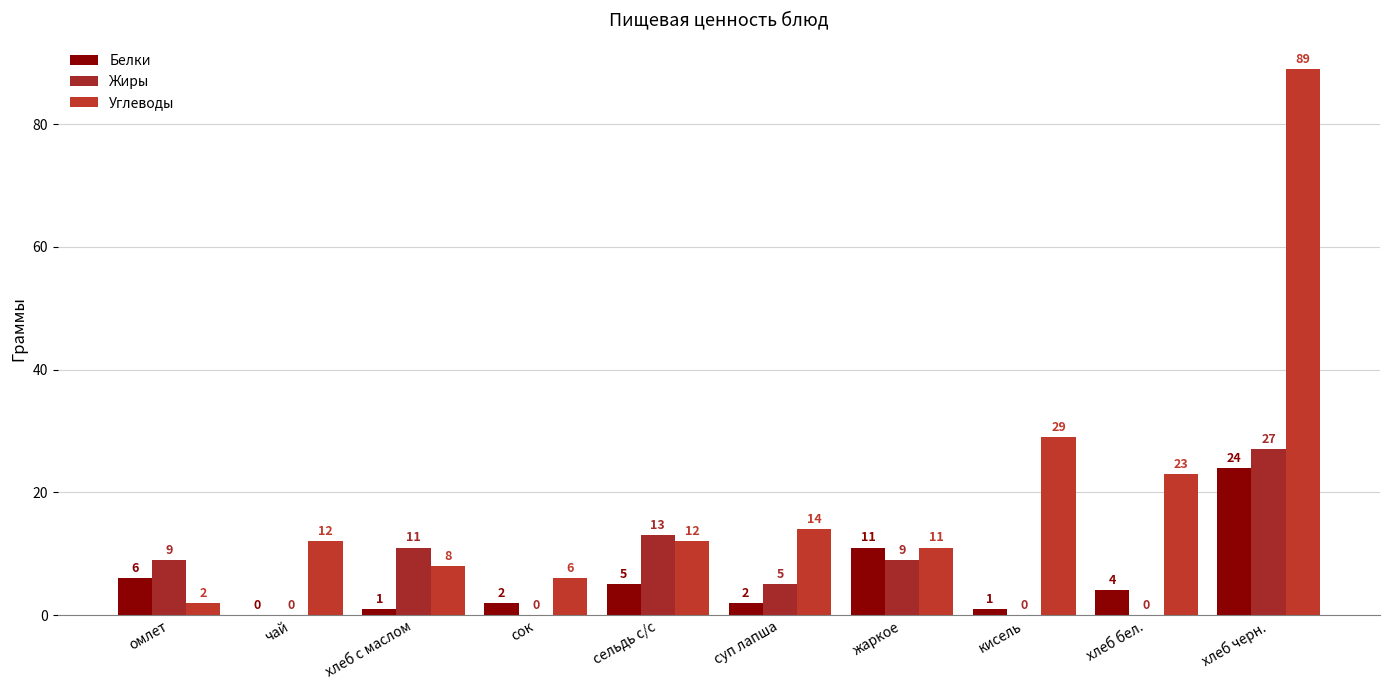

How many categories are shown in the chart?

10